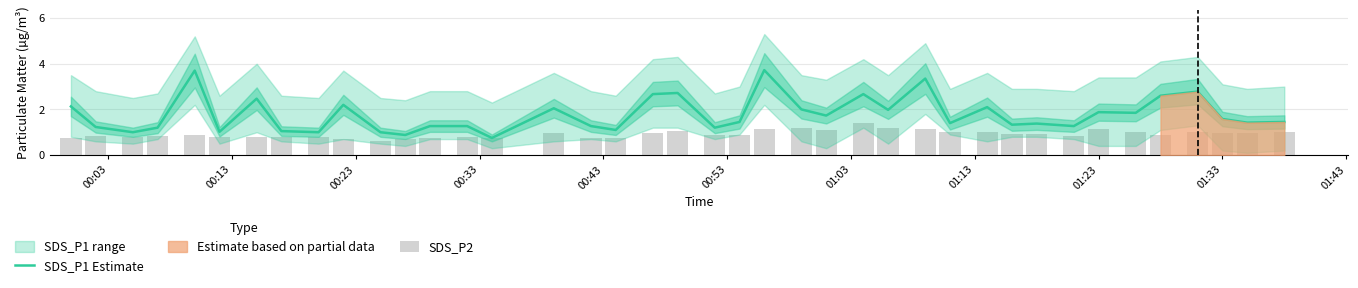

At which label does SDS_P1 Estimate first exceed 1?

00:03